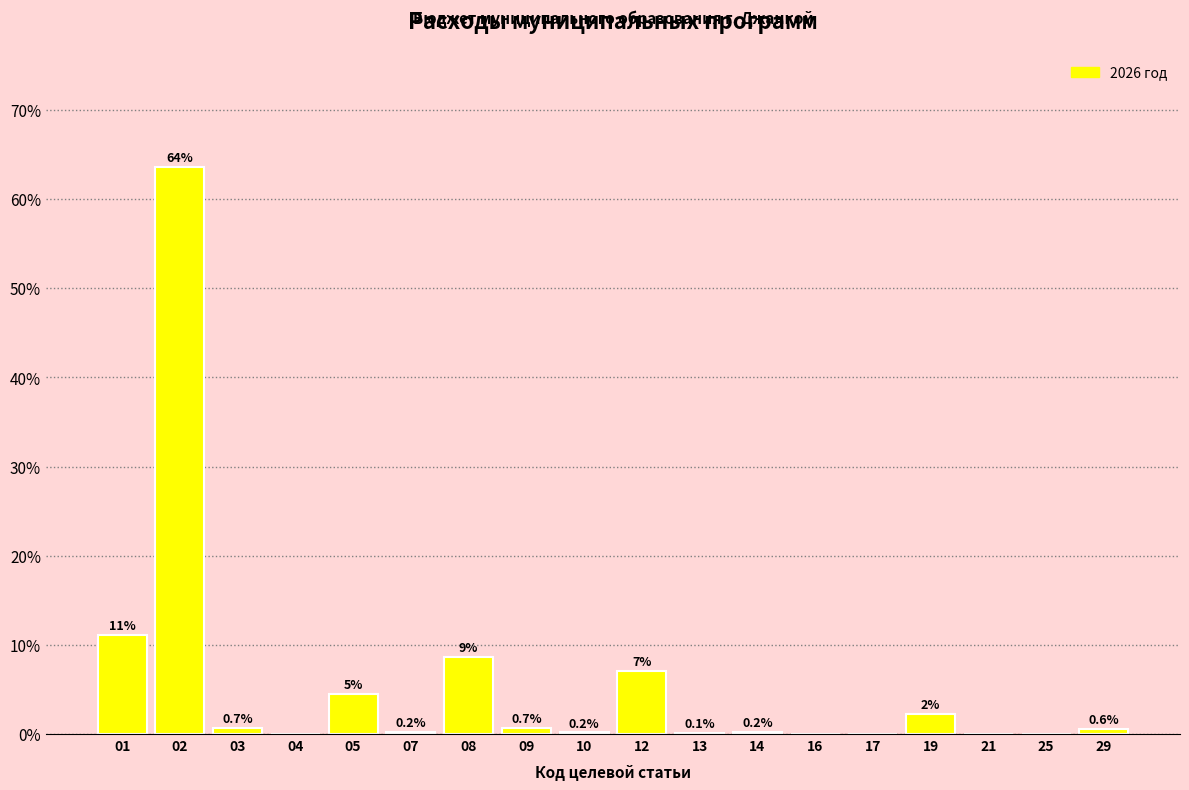

What is the sum of the values at 08 and 29?

9.2